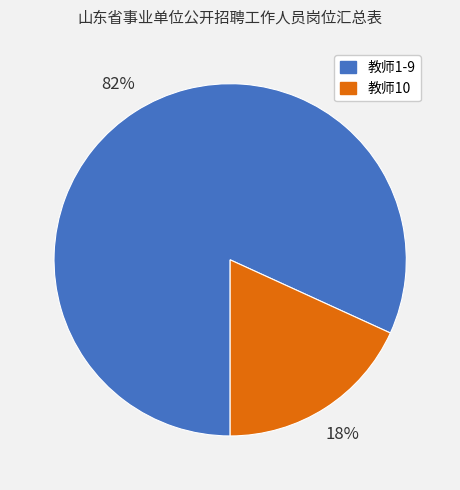

How many segments does this pie chart have?

2